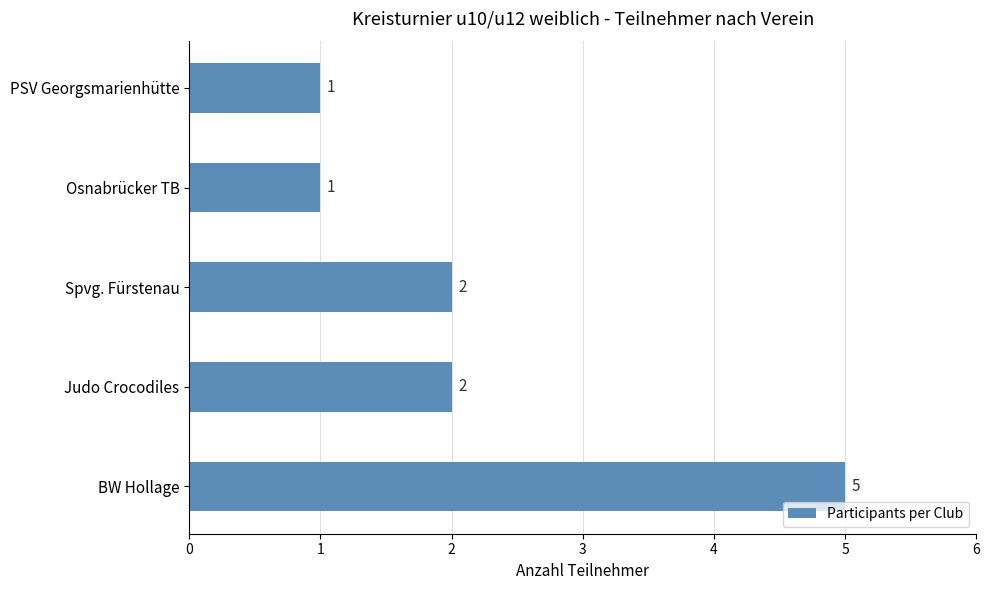

What is the sum of all values?

11